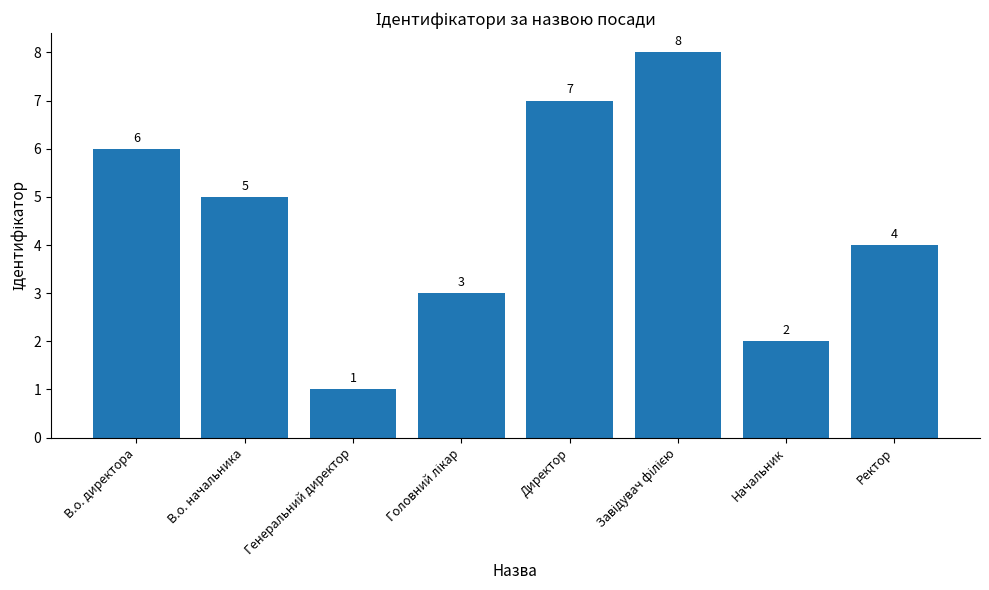

Approximately how many times larger is the value at Ректор compared to Начальник?

2.0